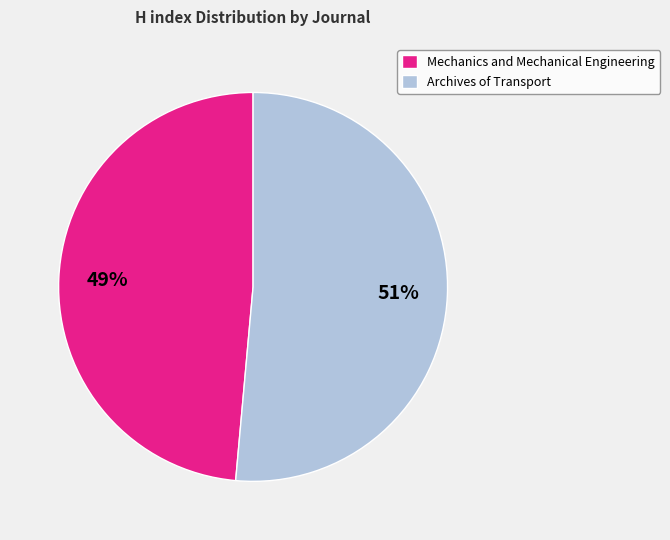

Combined, do Archives of Transport and Mechanics and Mechanical Engineering account for over 50%?

Yes